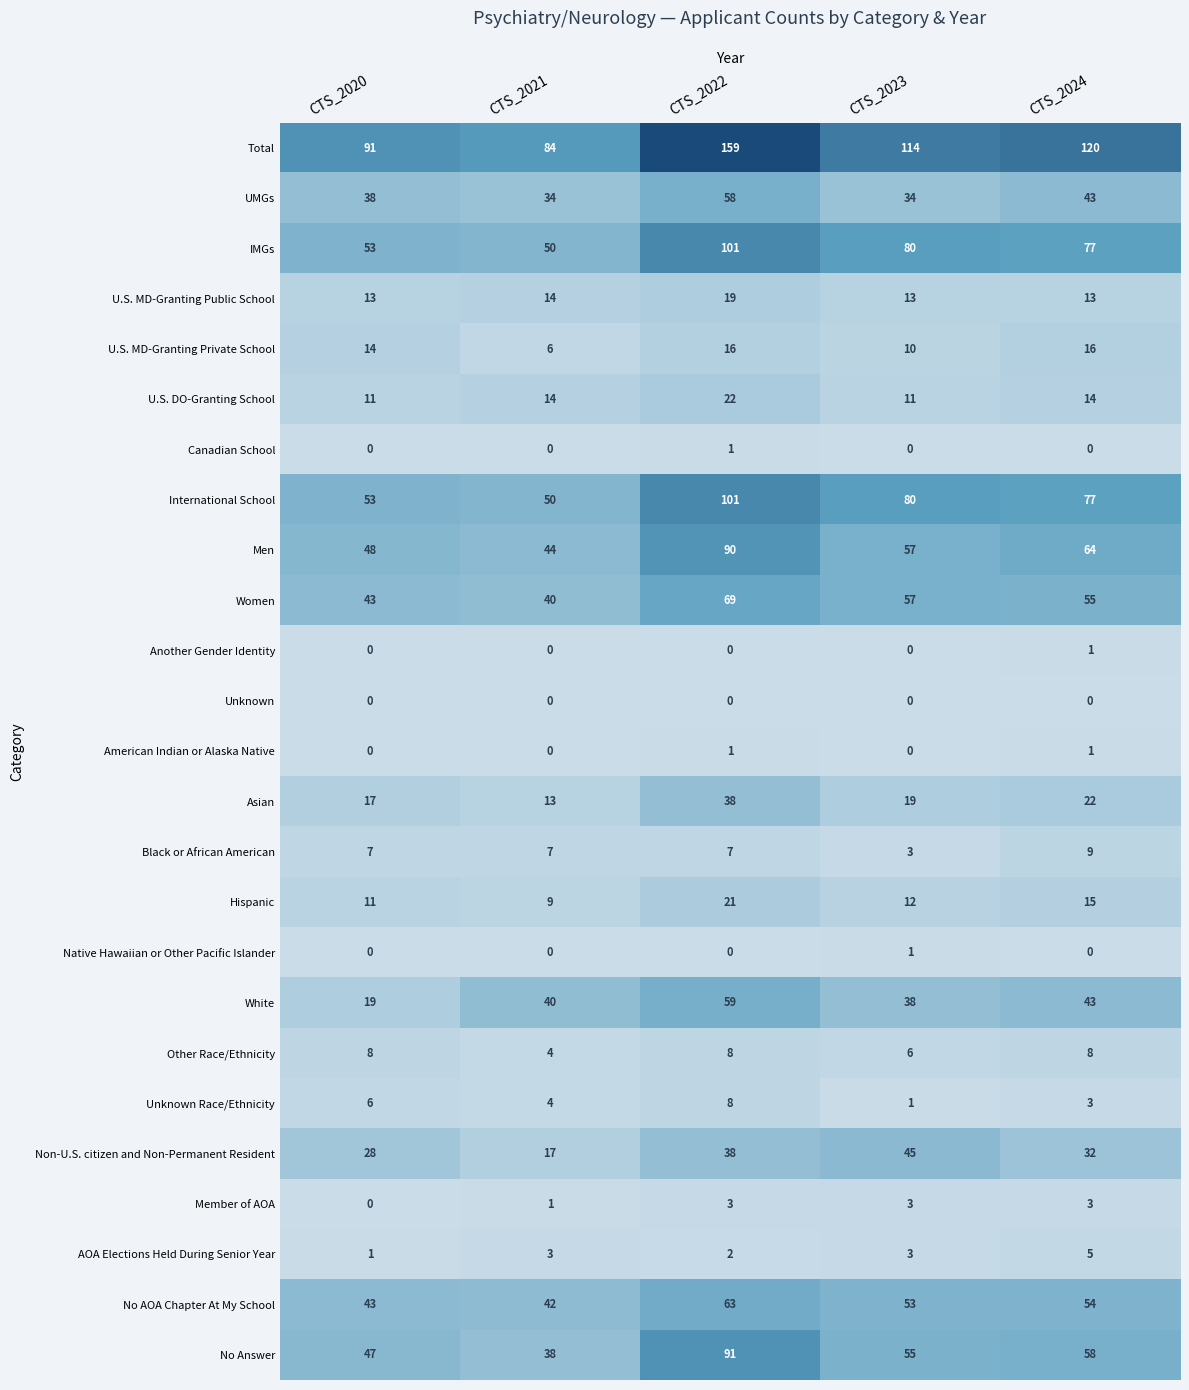

True or false: Asian has a value of 13 at CTS_2021.

True